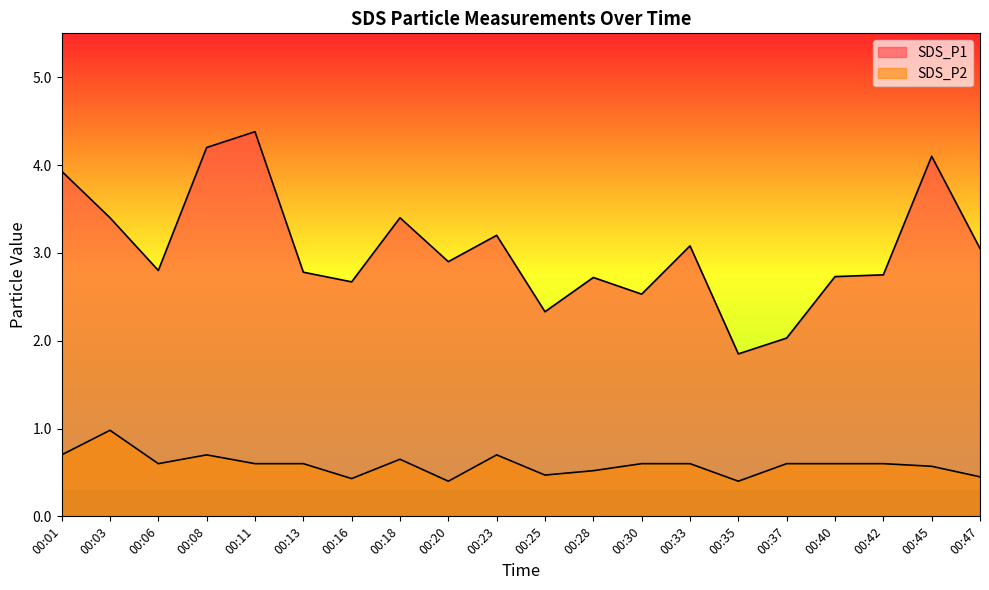

Which series changed the most between 00:03 and 00:25?

SDS_P1